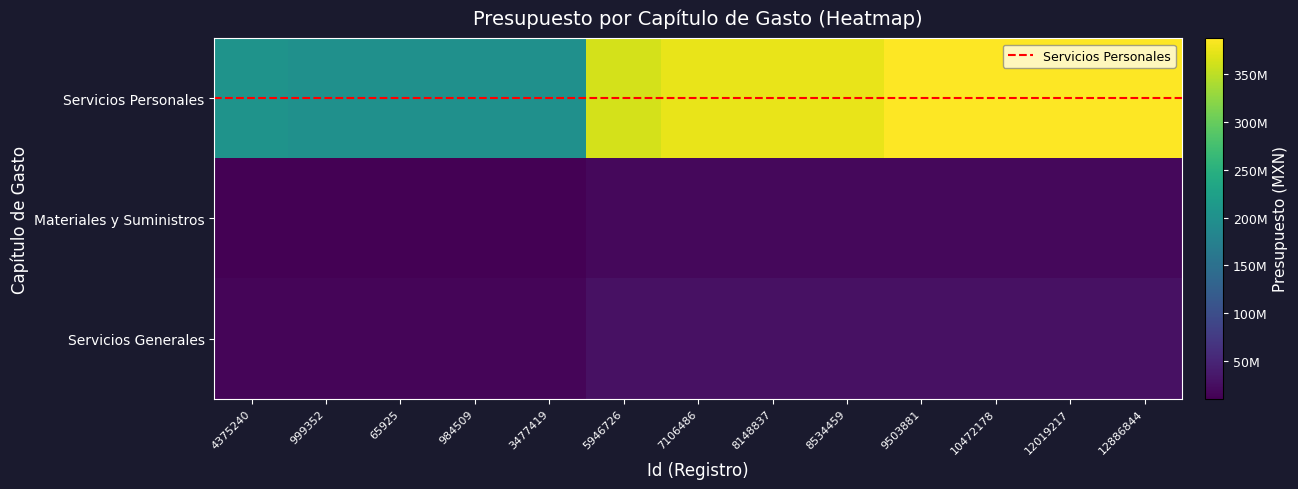

Reading left to right, extract all data points from this chart.

Servicios Personales: 4375240=204202536.9	999352=199456533.7	65925=199456533.7	984509=199456533.7	3477419=199456533.7	5946726=363813113.3	7106486=375005448.2	8148837=375005448.2	8534459=375005448.2	9503881=387680270.0	10472178=387680270.0	12019217=387680270.0	12886844=387680270.0
Materiales y Suministros: 4375240=10601106.3	999352=10766286.3	65925=10766286.3	984509=10766286.3	3477419=10766286.3	5946726=18766081.4	7106486=18117496.0	8148837=18117496.0	8534459=18117496.0	9503881=18133996.0	10472178=18133996.0	12019217=18133996.0	12886844=18133996.0
Servicios Generales: 4375240=15747470.9	999352=15978727.9	65925=15978727.9	984509=15978727.9	3477419=15978727.9	5946726=27698202.2	7106486=27176244.0	8148837=27176244.0	8534459=27176244.0	9503881=28173950.0	10472178=28173950.0	12019217=28173950.0	12886844=28173950.0